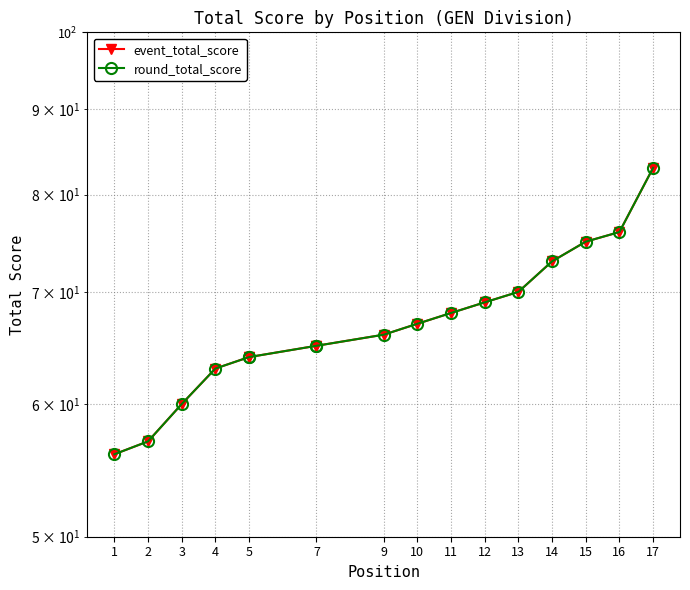

How many values in the round_total_score series exceed 66?

8